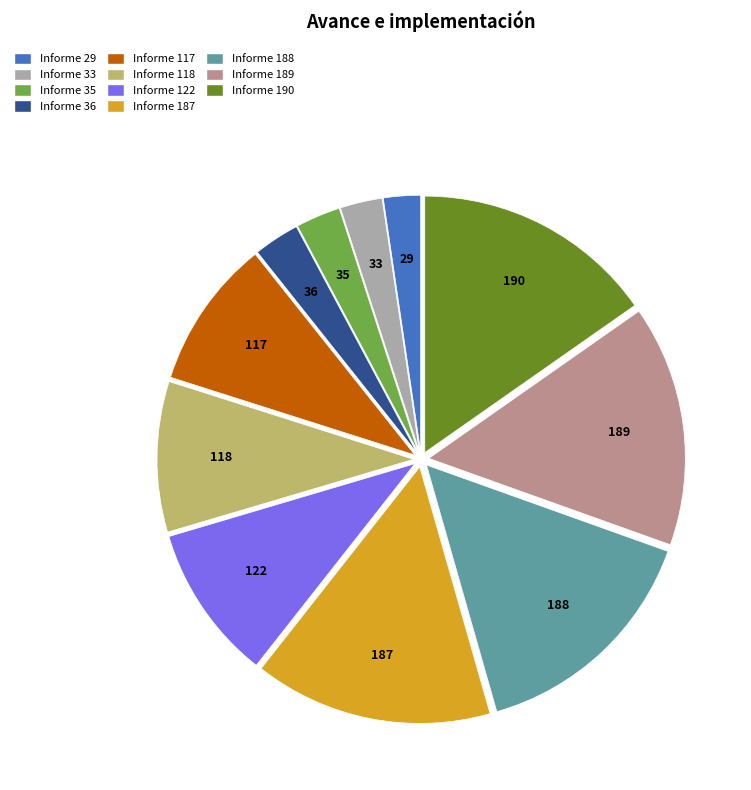

Is it true that Informe 117 is 21% of the pie?

False